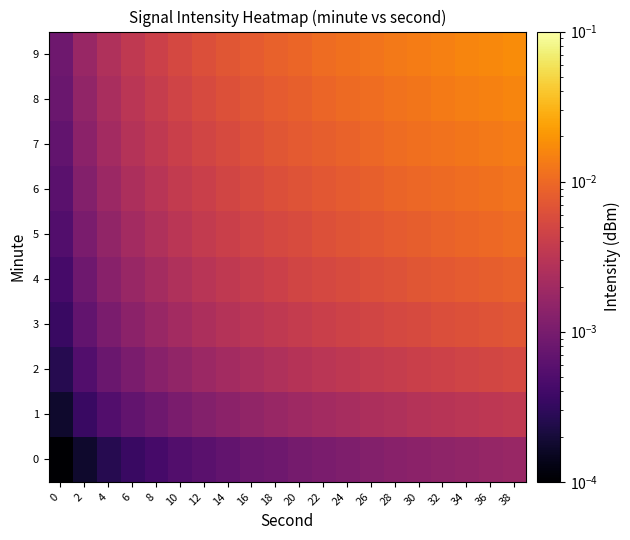

What is the total value across all series at 36?

0.1